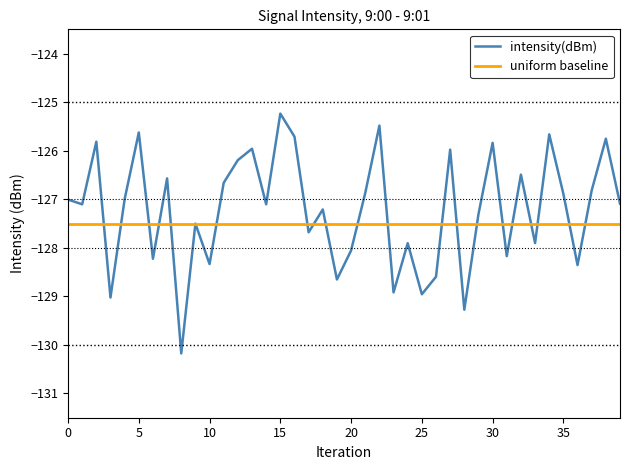

What is the highest value of the uniform baseline series?

-127.5